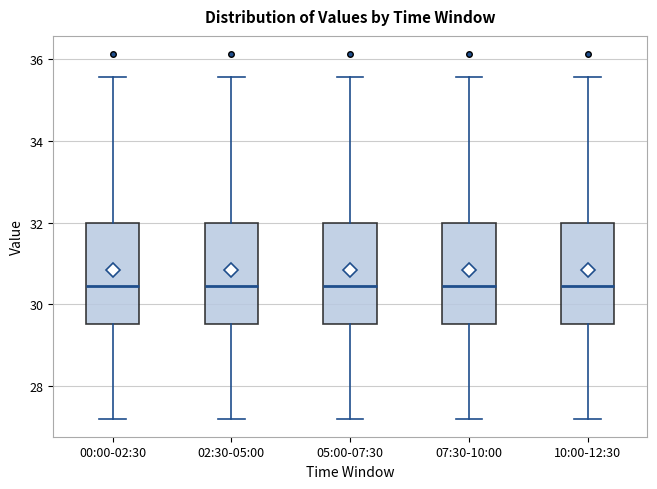

Reading left to right, transcribe this box plot: for each box, give where its median line is, the range the box spans, and where its two whiskers end, as read against the y-axis. The values are not printed on the chart, so give them approximately, as read against the axis.

00:00-02:30: median 30.4, box 29.6 to 32.0, whiskers 27.2 to 35.6
02:30-05:00: median 30.4, box 29.6 to 32.0, whiskers 27.2 to 35.6
05:00-07:30: median 30.4, box 29.6 to 32.0, whiskers 27.2 to 35.6
07:30-10:00: median 30.4, box 29.6 to 32.0, whiskers 27.2 to 35.6
10:00-12:30: median 30.4, box 29.6 to 32.0, whiskers 27.2 to 35.6